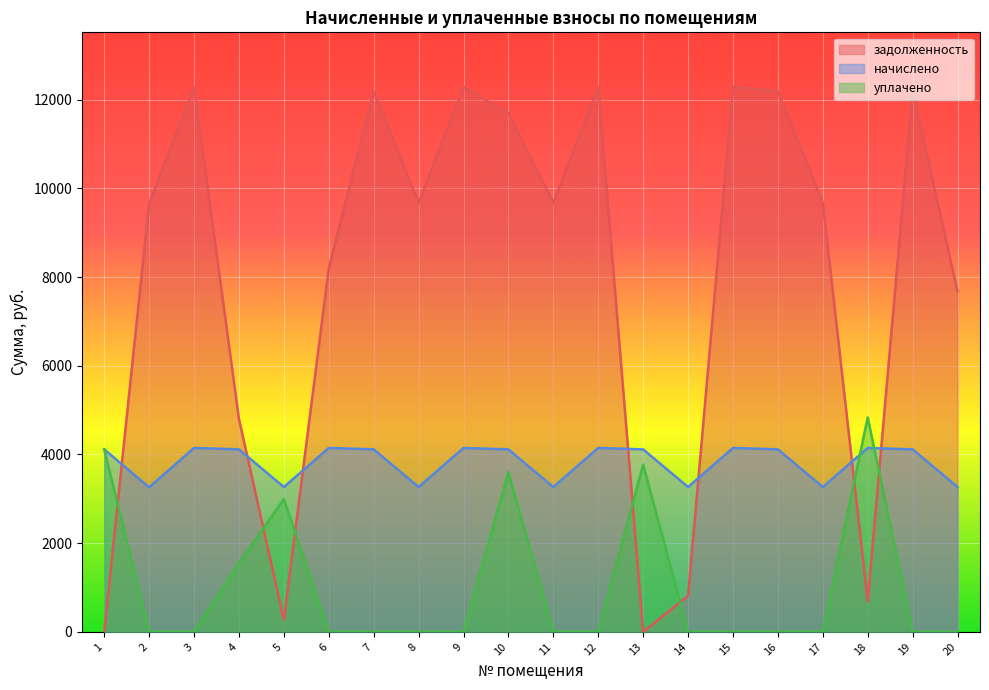

Which series has the largest range (max minus min)?

задолженность